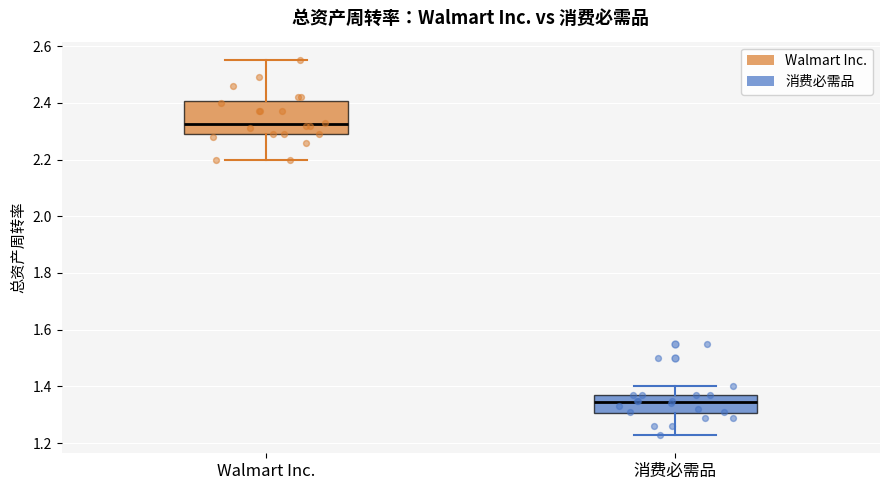

Which box's median line is the highest?

Walmart Inc.